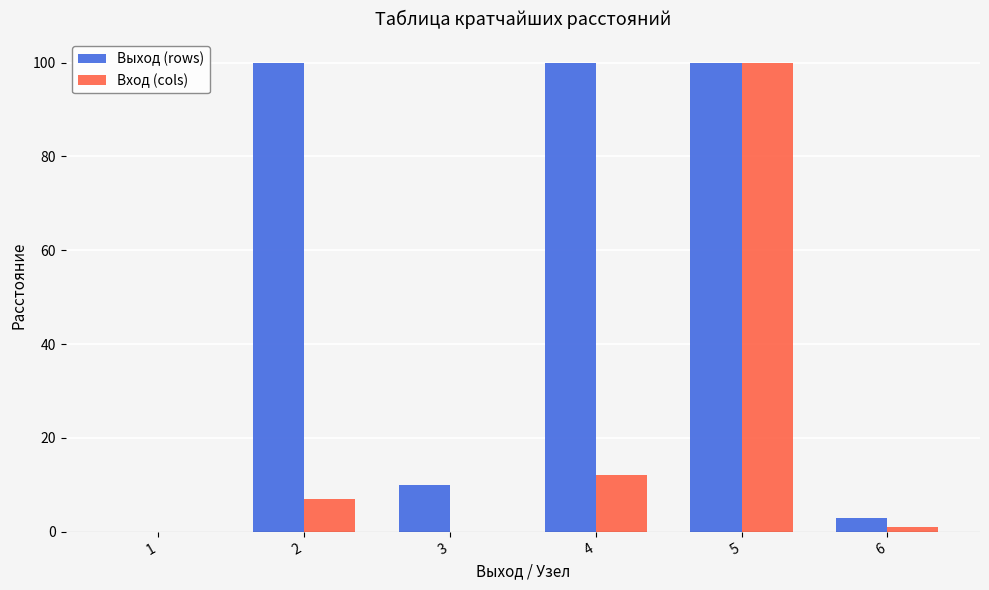

What are all the series names shown in the legend?

Выход (rows), Вход (cols)